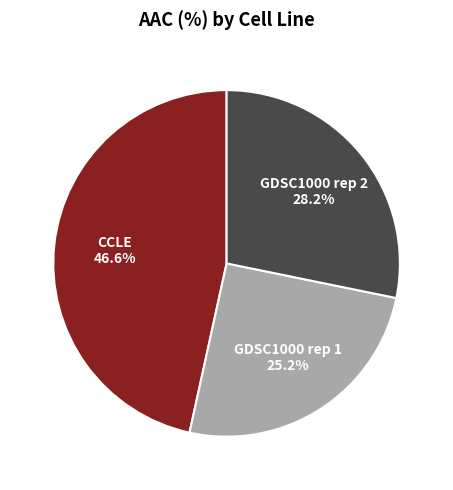

What percentage is the CCLE slice, to the nearest percent?

47%